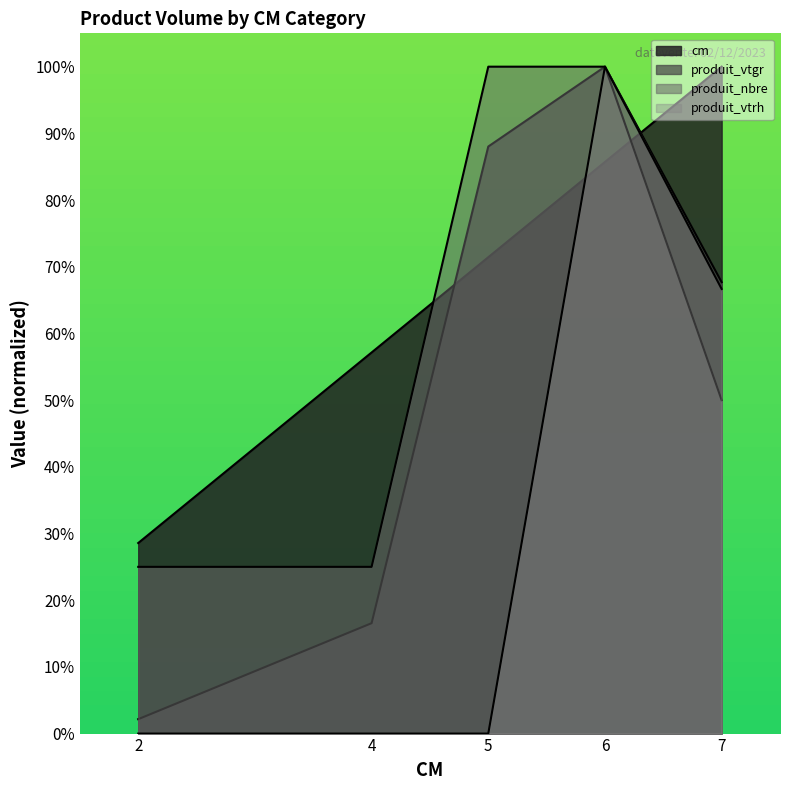

Rank the series at 4 from lowest to highest value.

produit_vtrh, produit_vtgr, produit_nbre, cm